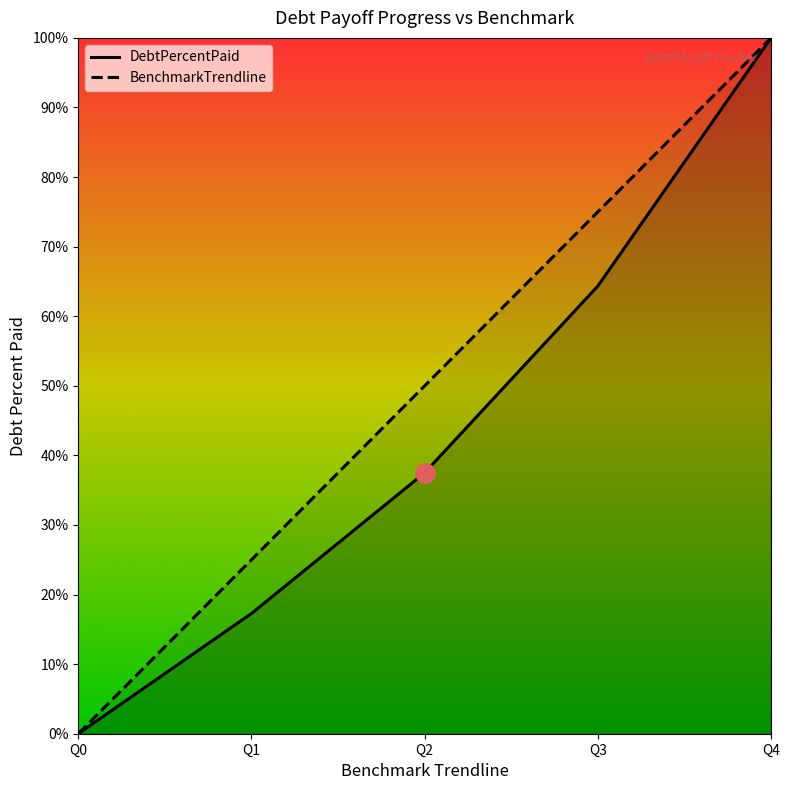

Does the chart display data point markers on the line(s)?

No